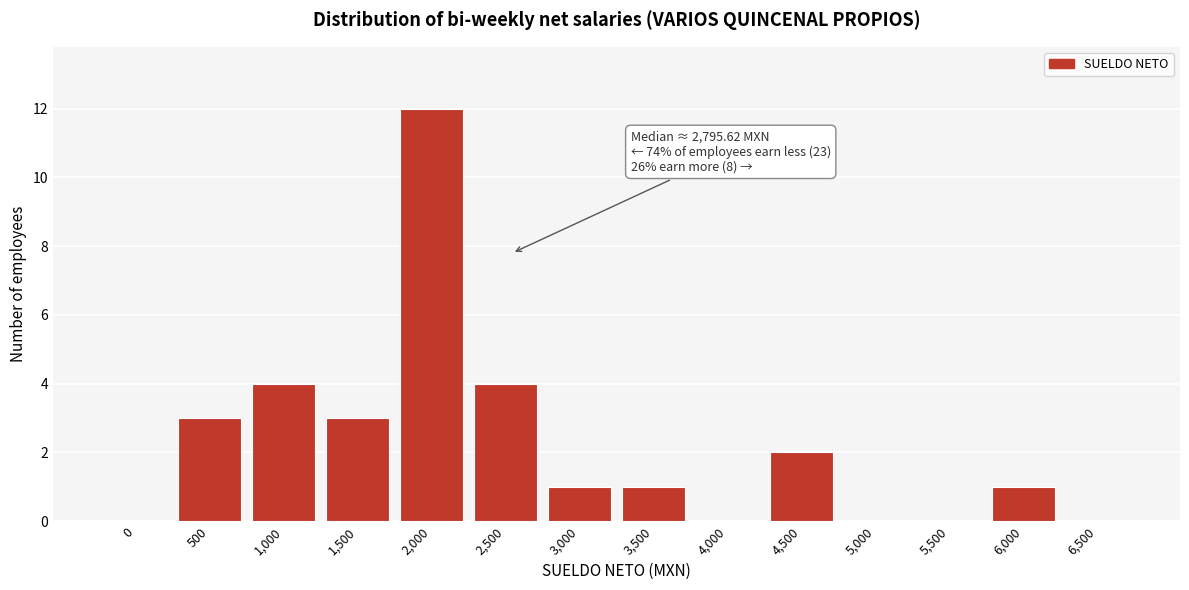

Reading left to right, what are all the values shown in this chart?

0=0	500=3	1,000=4	1,500=3	2,000=12	2,500=4	3,000=1	3,500=1	4,000=0	4,500=2	5,000=0	5,500=0	6,000=1	6,500=0